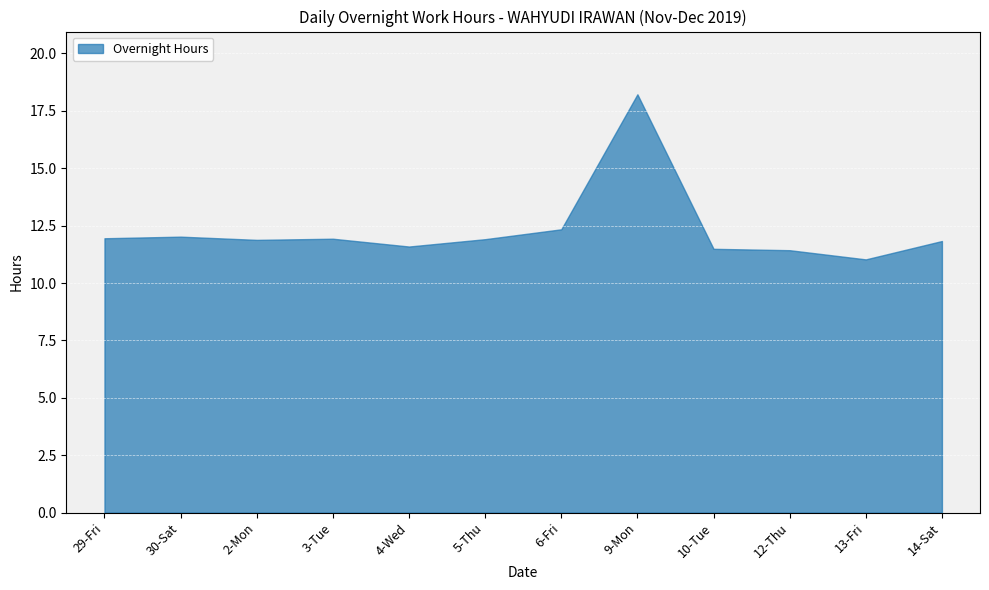

How many points are lower than both their immediate neighbors (excluding endpoints)?

3